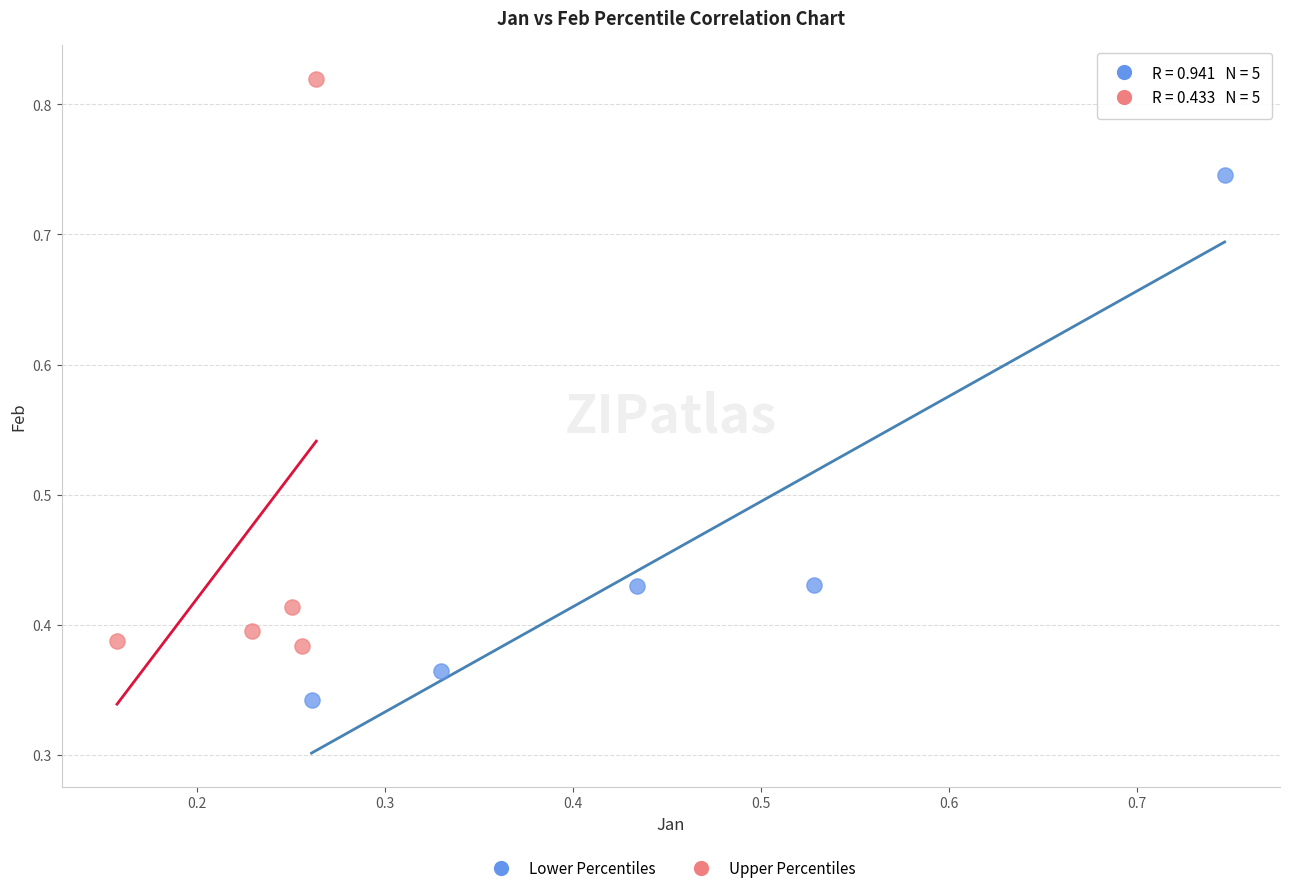

Which series contains the lowest Y value?

Lower Percentiles